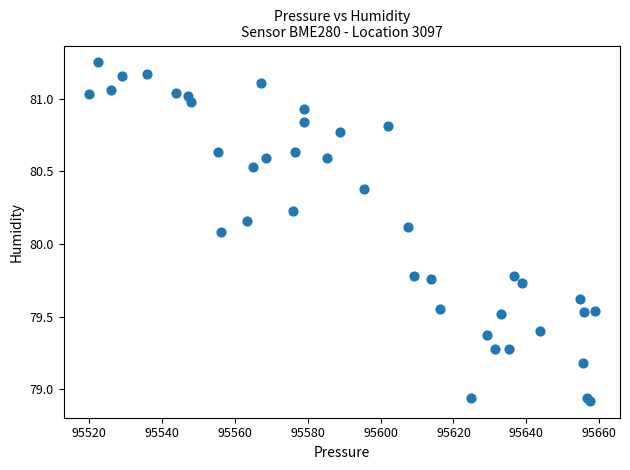

What Y value in the scatter plot is closest to 80?

80.1